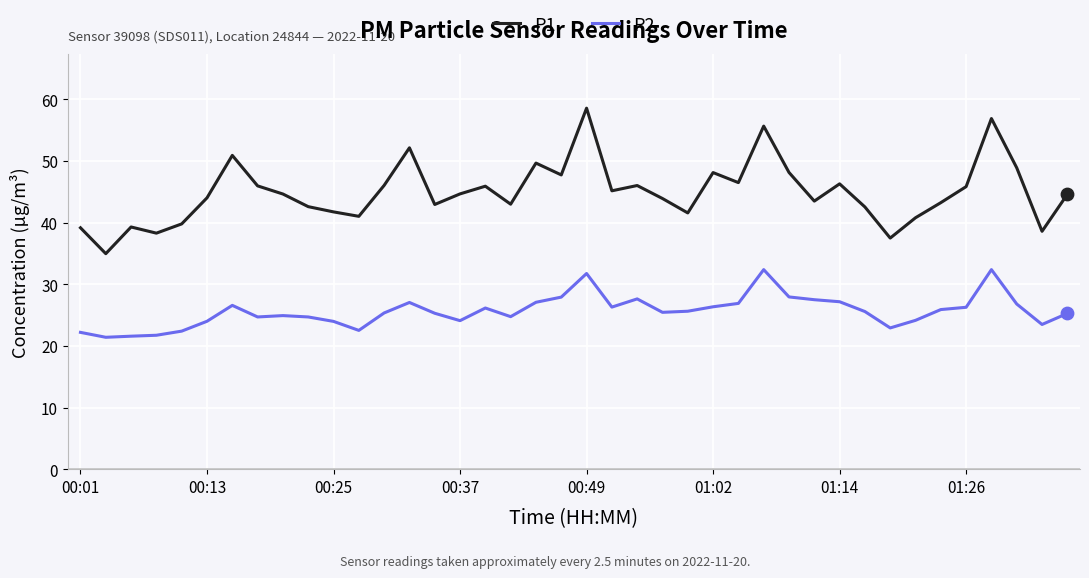

Which series has the largest total across all categories?

P1